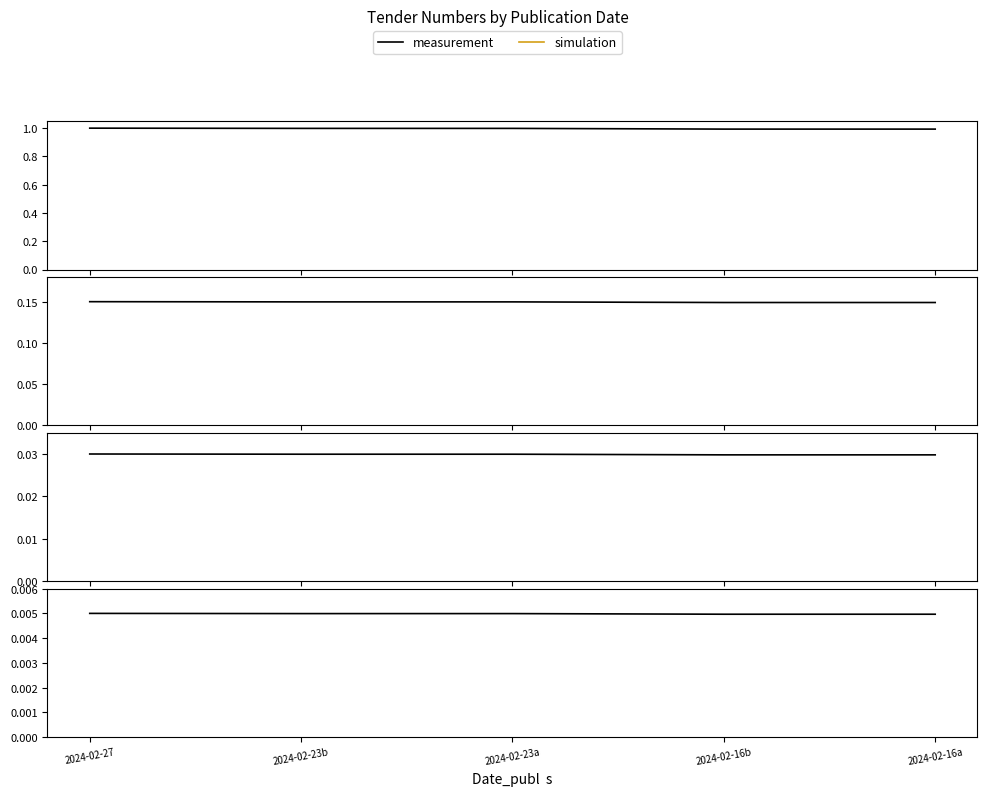

How many categories are shown in the chart?

5